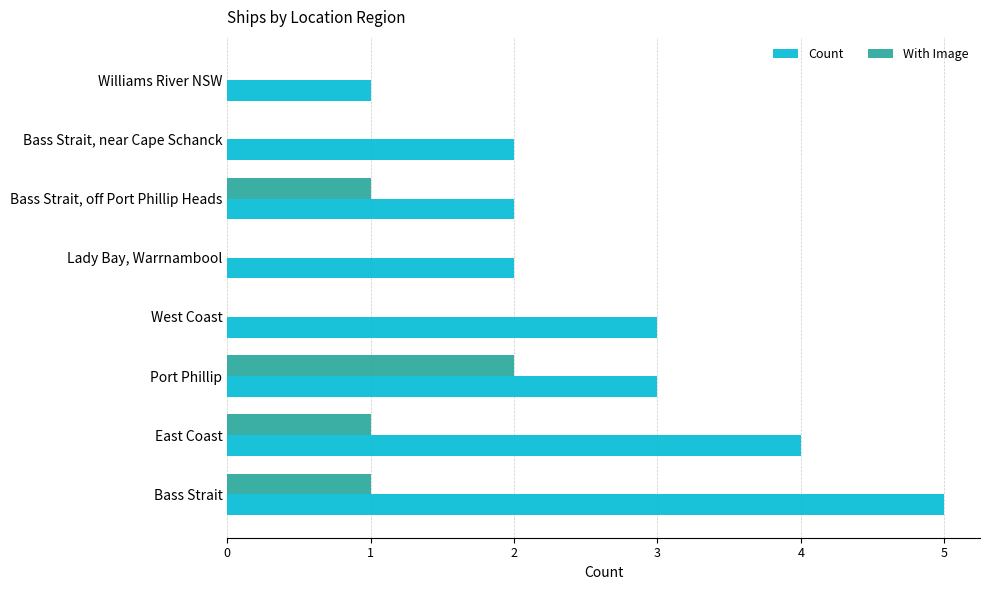

The With Image series shows 1 at Bass Strait, near Cape Schanck. True or false?

False